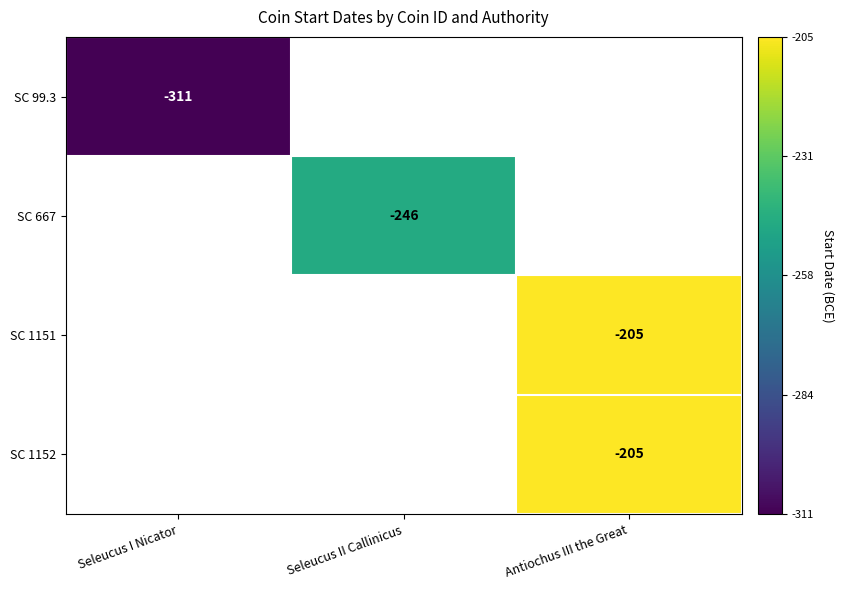

True or false: SC 1152 has a value of -113 at Antiochus III the Great.

False